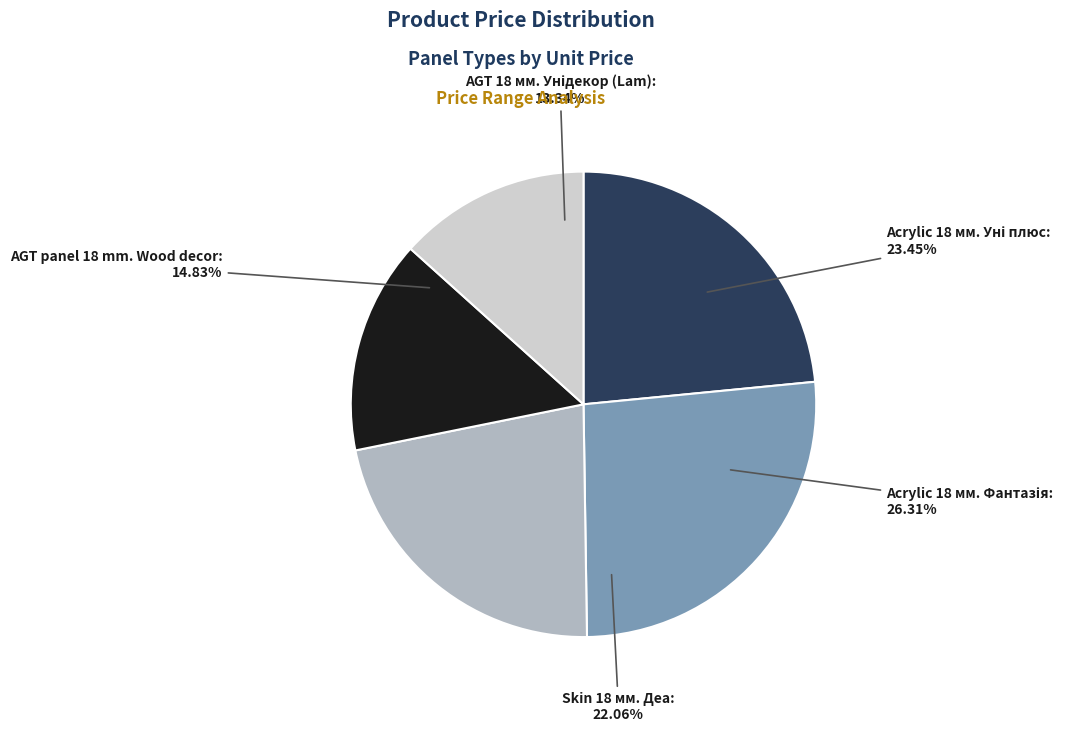

Is it true that Acrylic 18 мм. Уні плюс is 23% of the pie?

True